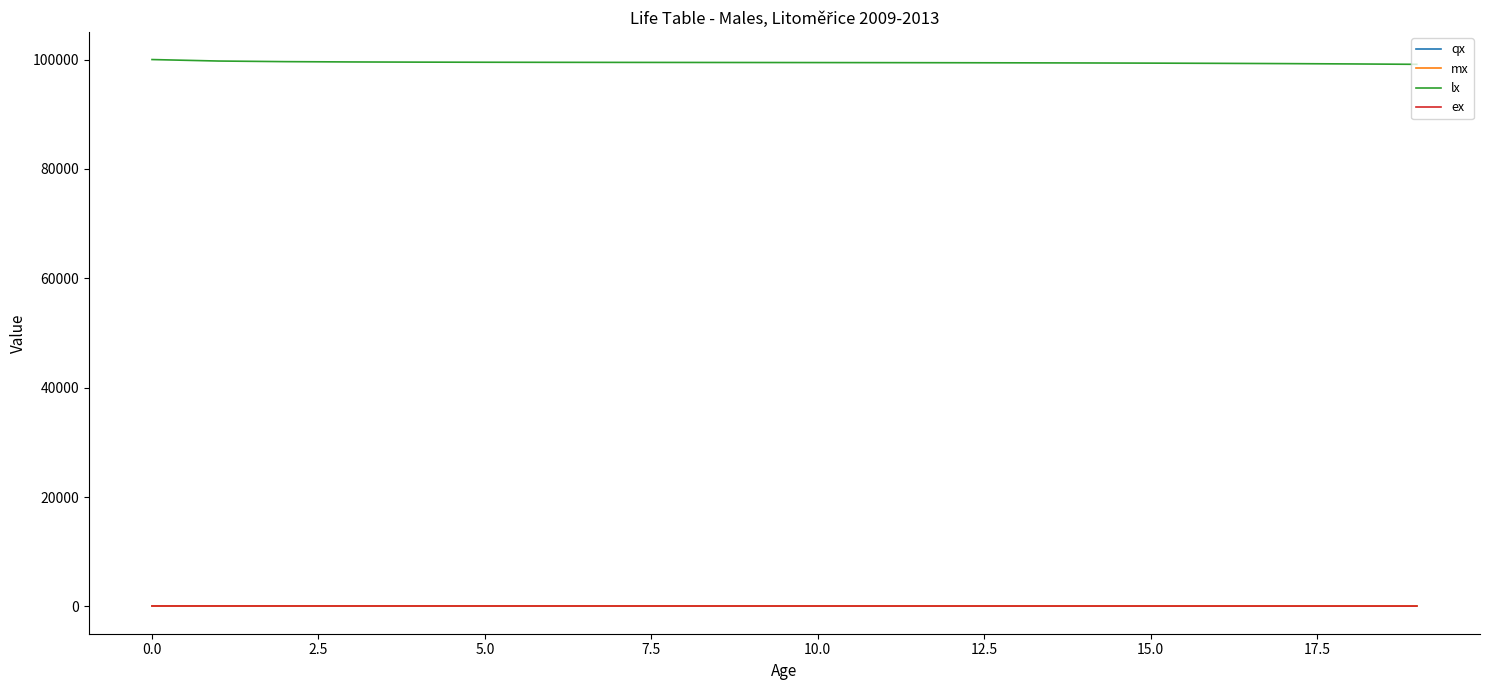

True or false: qx and ex cross at least once.

False